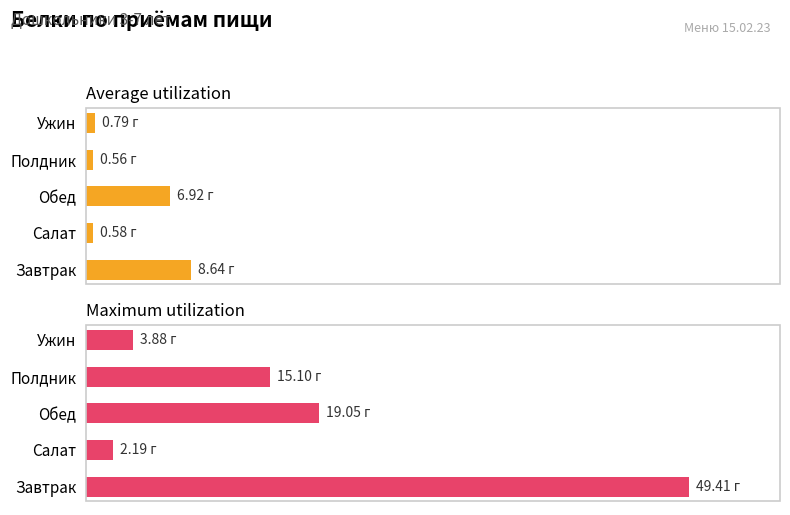

What is the smallest value displayed?

0.6